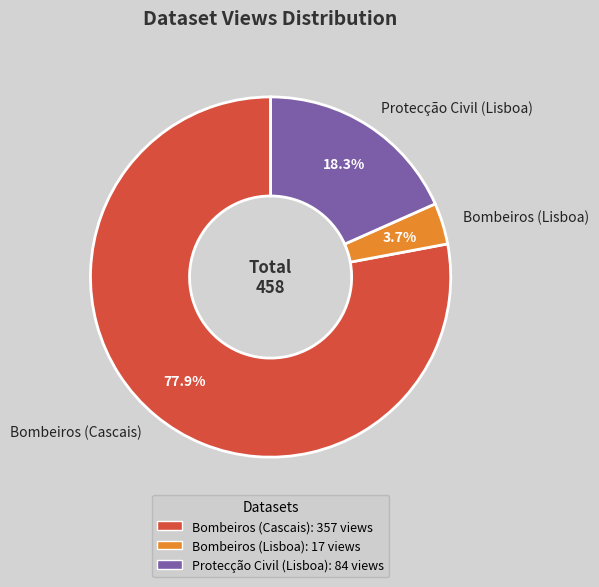

Rank the categories by value from lowest to highest.

Bombeiros (Lisboa), Protecção Civil (Lisboa), Bombeiros (Cascais)